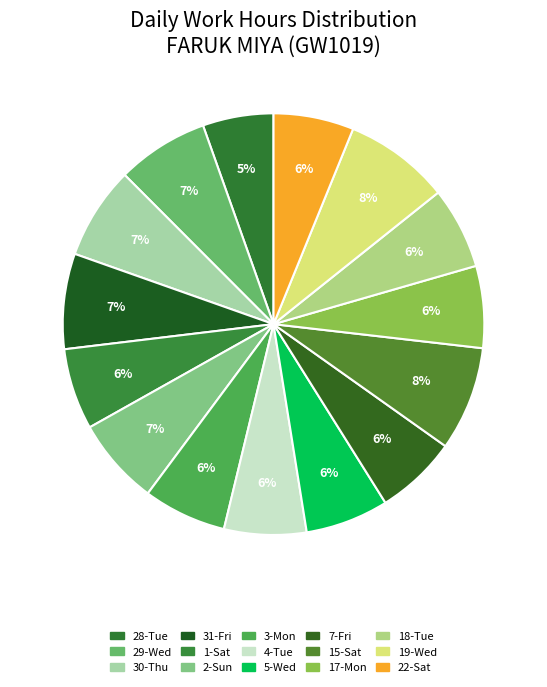

Which category has the smallest portion of the pie?

28-Tue